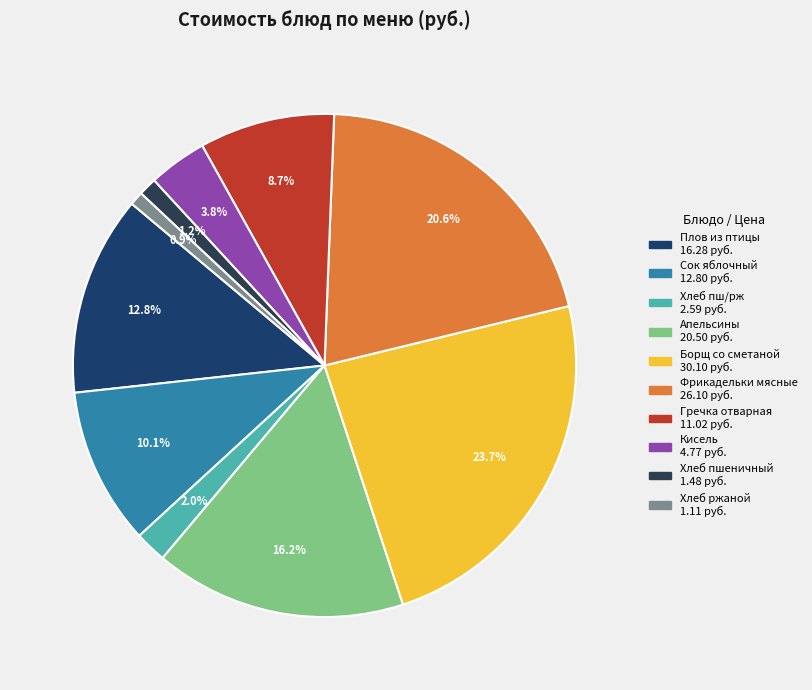

True or false: Сок яблочный accounts for 2% of the total.

False